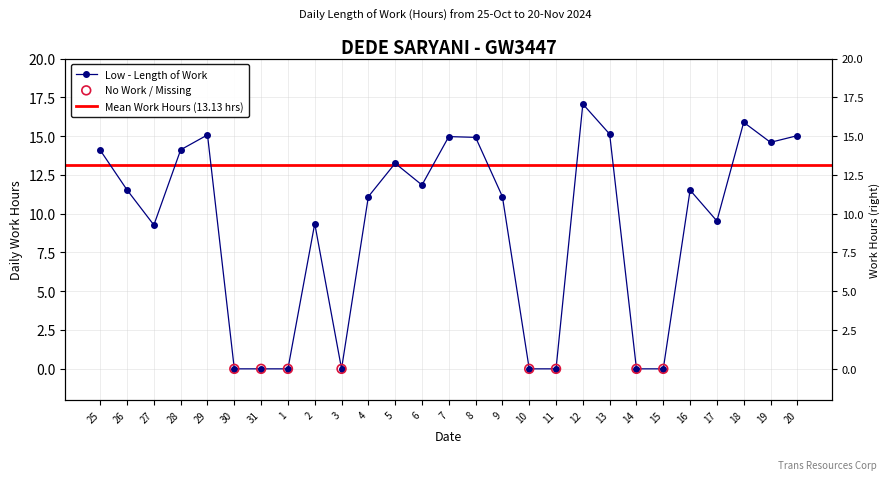

Which has a higher value, 18 or 14?

18